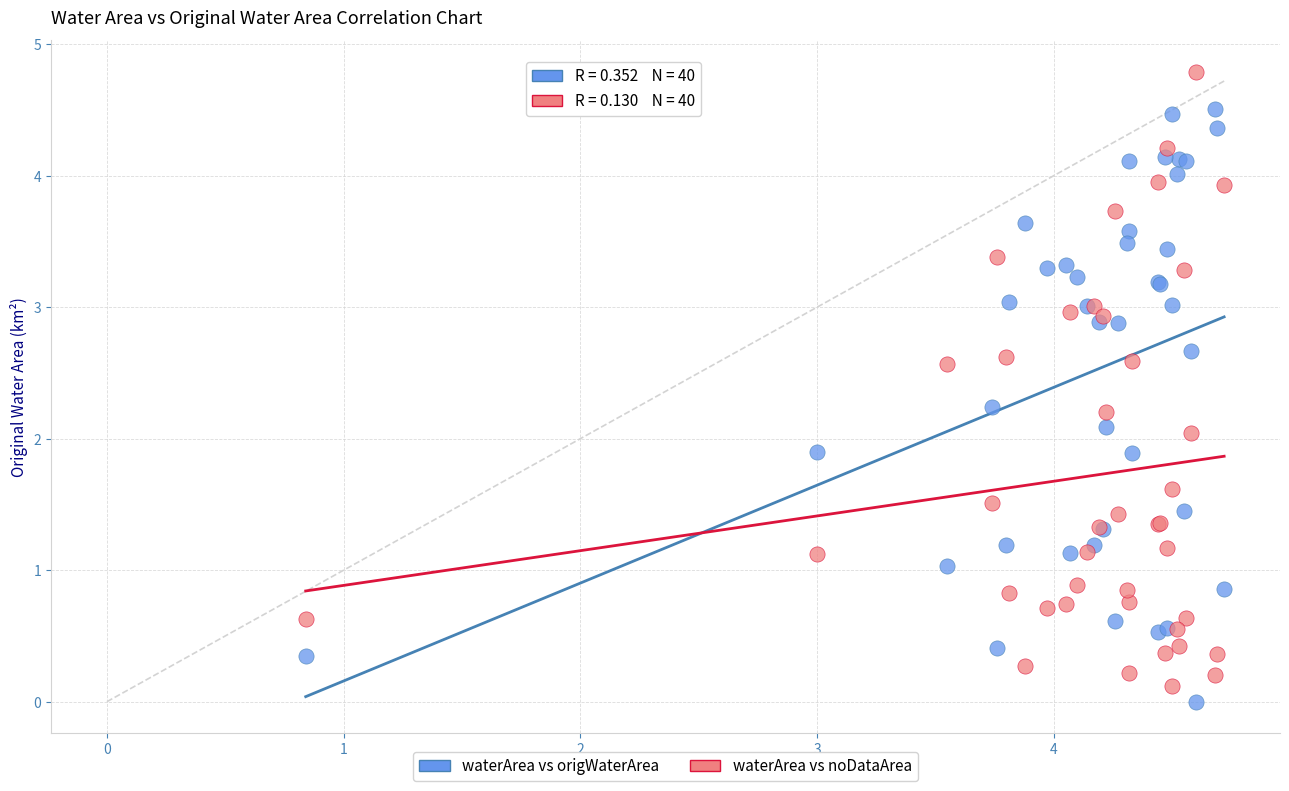

Which series contains the highest Y value?

waterArea vs noDataArea